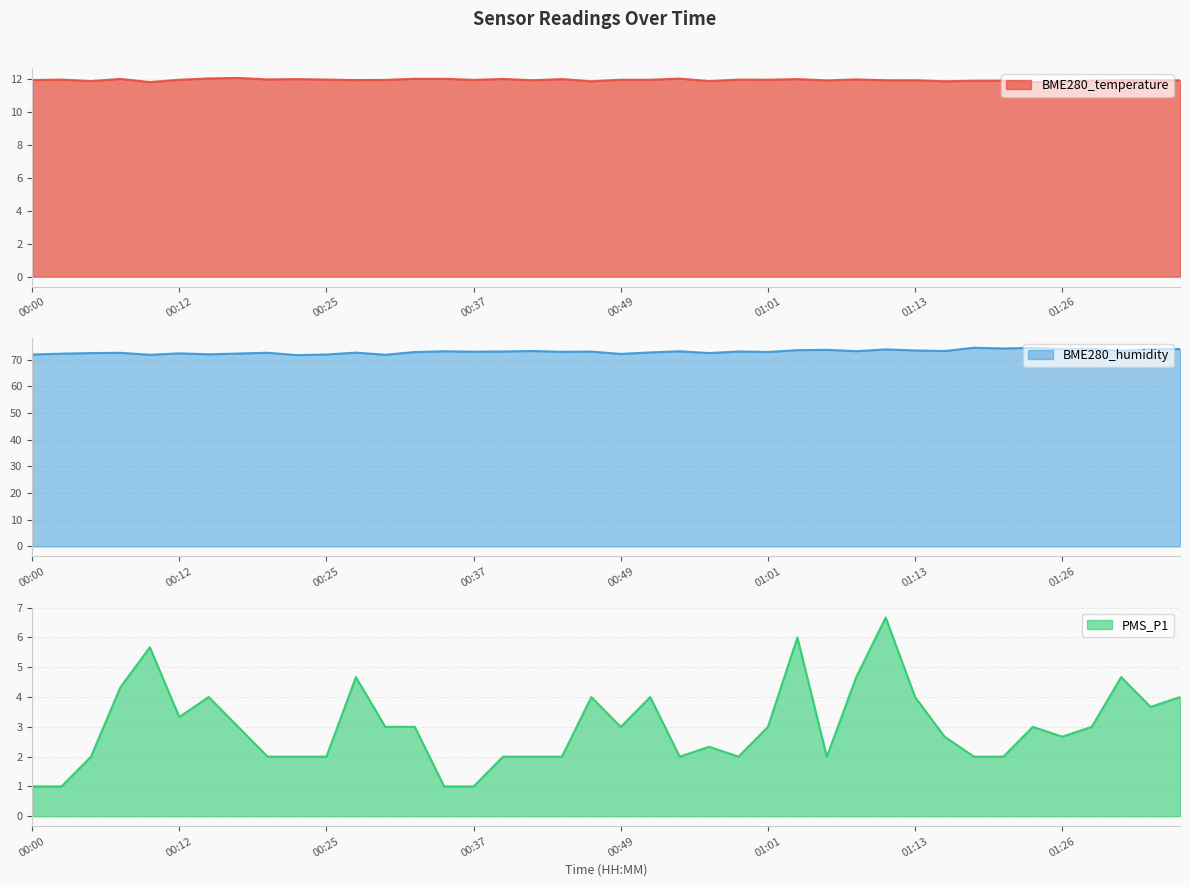

Reading left to right, what are all the values shown in this chart?

BME280_temperature: 00:00=11.9	00:03=12.0	00:05=11.9	00:08=12.0	00:10=11.8	00:12=12.0	00:15=12.0	00:17=12.1	00:20=12.0	00:22=12.0	00:25=12.0	00:27=11.9	00:29=11.9	00:32=12.0	00:34=12.0	00:37=11.9	00:39=12.0	00:42=11.9	00:44=12.0	00:46=11.9	00:49=12.0	00:51=12.0	00:54=12.0	00:56=11.9	00:59=12.0	01:01=12.0	01:03=12.0	01:06=11.9	01:08=12.0	01:11=11.9	01:13=11.9	01:16=11.9	01:18=11.9	01:21=11.9	01:23=11.8	01:26=11.8	01:28=11.9	01:31=11.9	01:34=11.9	01:36=11.9
BME280_humidity: 00:00=72.0	00:03=72.3	00:05=72.5	00:08=72.6	00:10=71.9	00:12=72.4	00:15=72.0	00:17=72.3	00:20=72.6	00:22=71.8	00:25=72.0	00:27=72.7	00:29=71.9	00:32=72.9	00:34=73.2	00:37=73.0	00:39=73.1	00:42=73.3	00:44=73.0	00:46=73.1	00:49=72.2	00:51=72.8	00:54=73.2	00:56=72.5	00:59=73.1	01:01=72.9	01:03=73.6	01:06=73.7	01:08=73.2	01:11=73.9	01:13=73.5	01:16=73.3	01:18=74.5	01:21=74.2	01:23=74.5	01:26=74.0	01:28=74.0	01:31=73.4	01:34=74.0	01:36=74.0
PMS_P1: 00:00=1.0	00:03=1.0	00:05=2.0	00:08=4.3	00:10=5.7	00:12=3.3	00:15=4.0	00:17=3.0	00:20=2.0	00:22=2.0	00:25=2.0	00:27=4.7	00:29=3.0	00:32=3.0	00:34=1.0	00:37=1.0	00:39=2.0	00:42=2.0	00:44=2.0	00:46=4.0	00:49=3.0	00:51=4.0	00:54=2.0	00:56=2.3	00:59=2.0	01:01=3.0	01:03=6.0	01:06=2.0	01:08=4.7	01:11=6.7	01:13=4.0	01:16=2.7	01:18=2.0	01:21=2.0	01:23=3.0	01:26=2.7	01:28=3.0	01:31=4.7	01:34=3.7	01:36=4.0